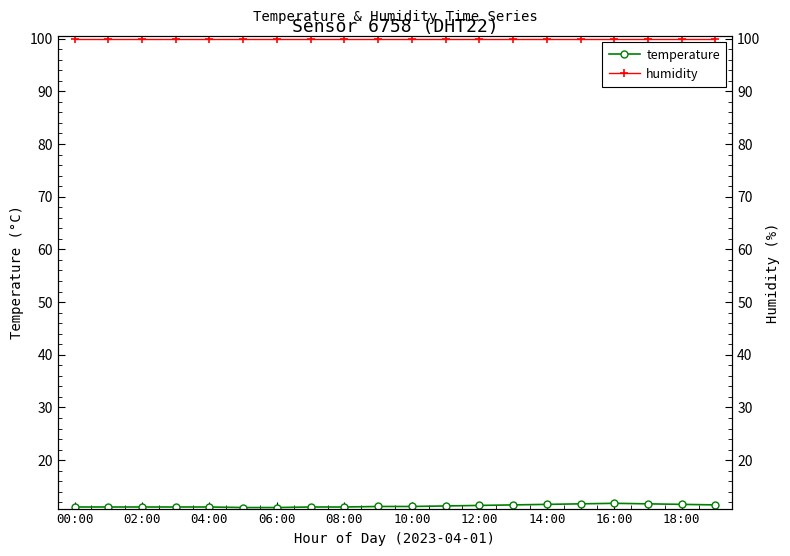

Where is the first local maximum for temperature?

16:00